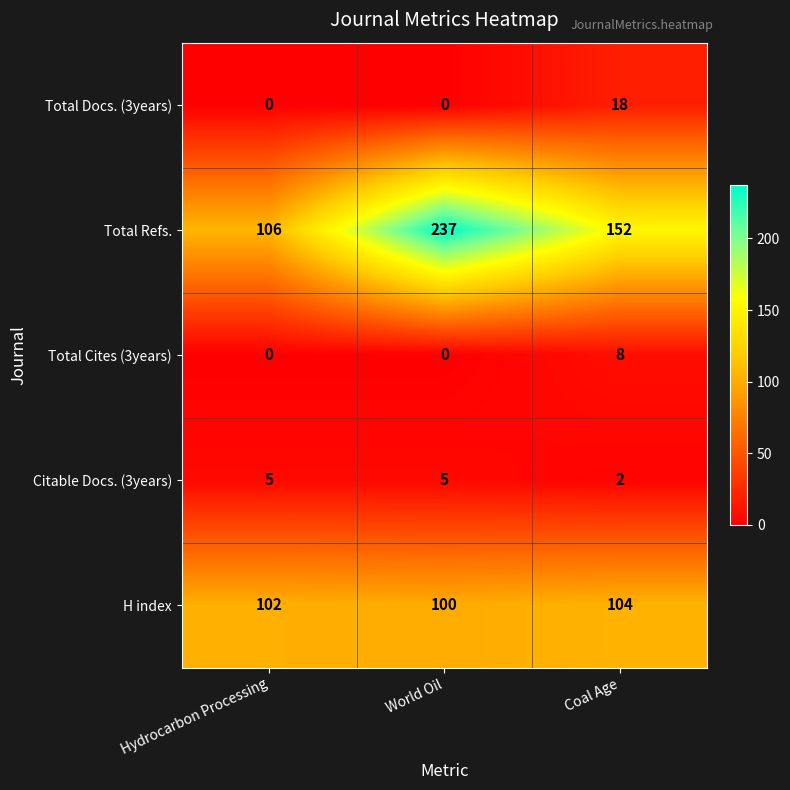

What is the difference between the highest and lowest values at Hydrocarbon Processing?

106